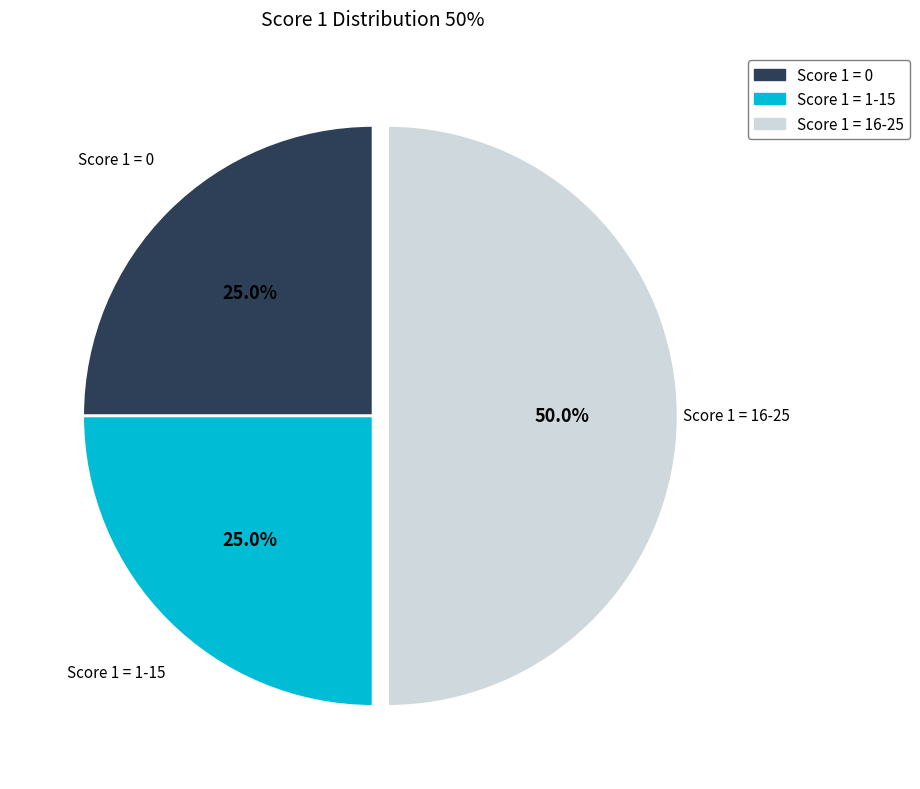

Is Score 1 = 1-15 the majority of the pie?

No